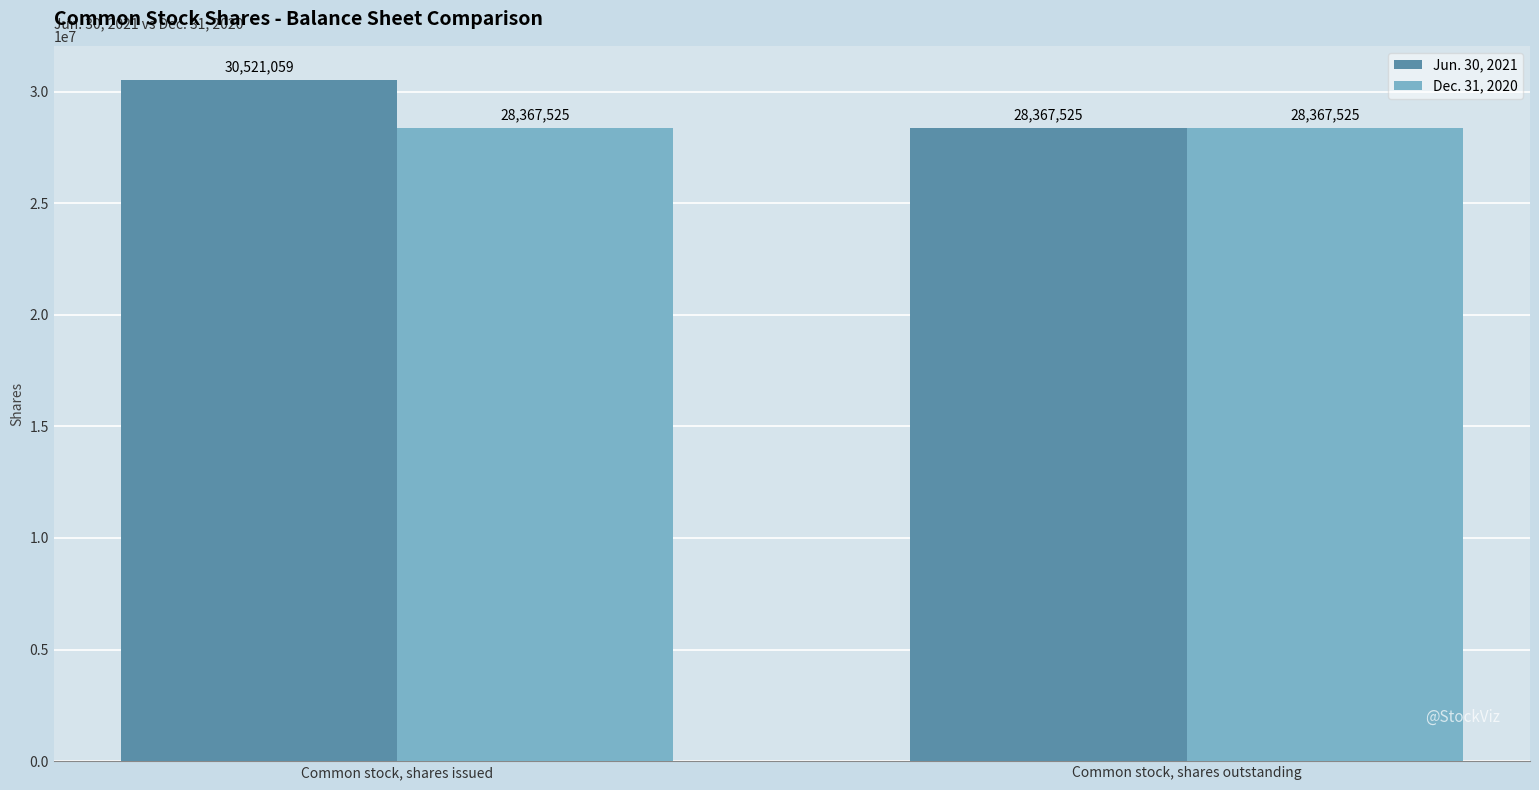

At which category is the sum across all series the highest?

Common stock, shares issued